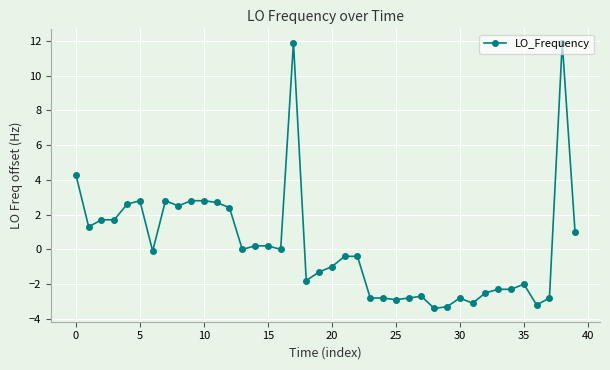

True or false: there are more than 1 points higher than both neighbors.

True